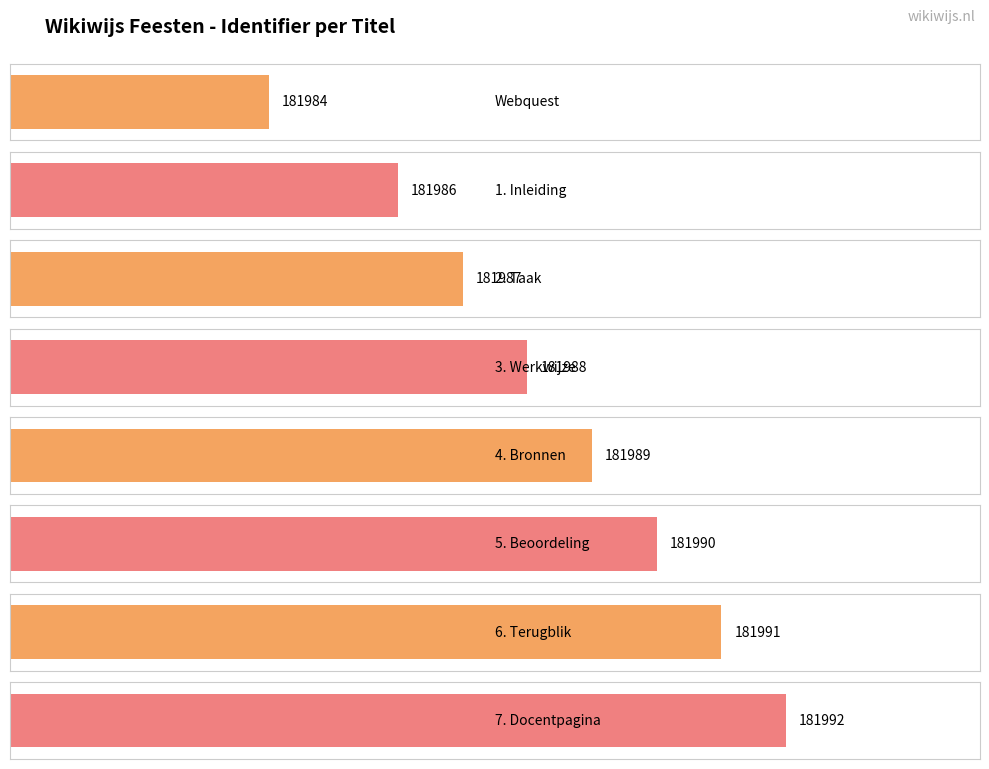

Does the chart contain any negative values?

No